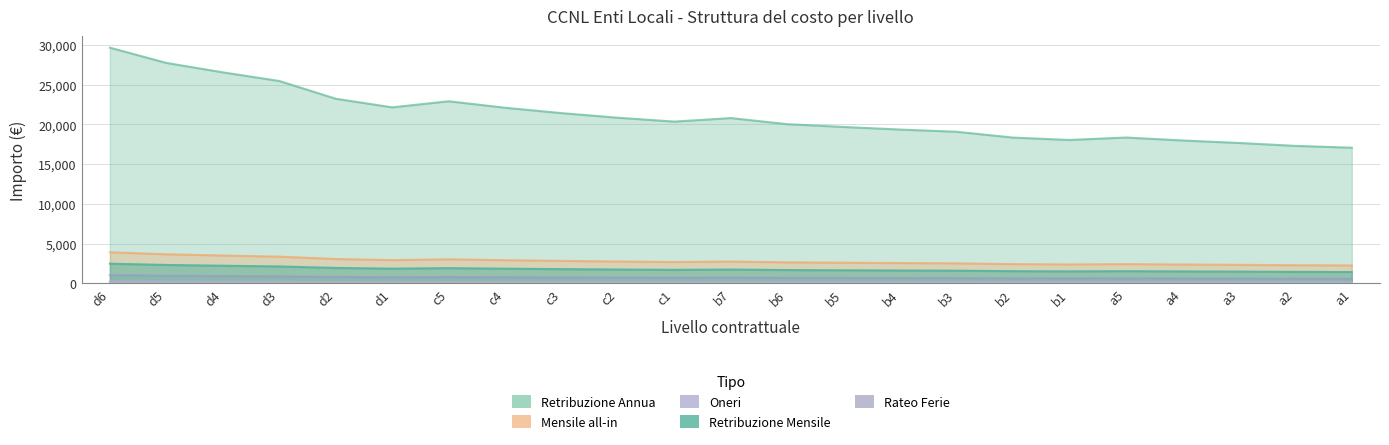

Which series has the widest spread of values?

Retribuzione Annua